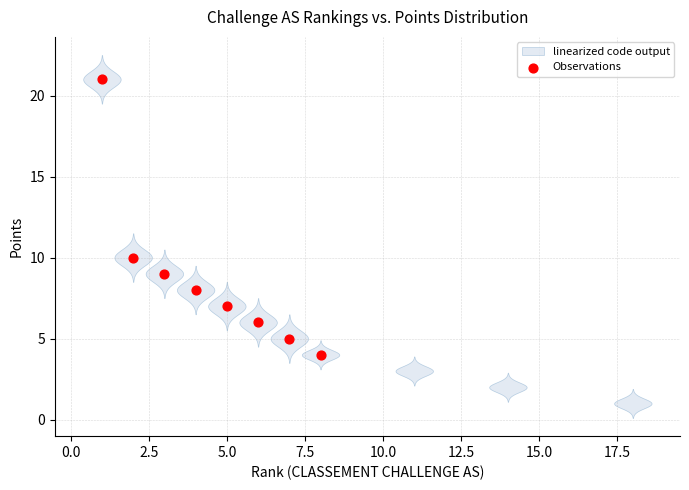

What Y value in the scatter plot is closest to 12?

10